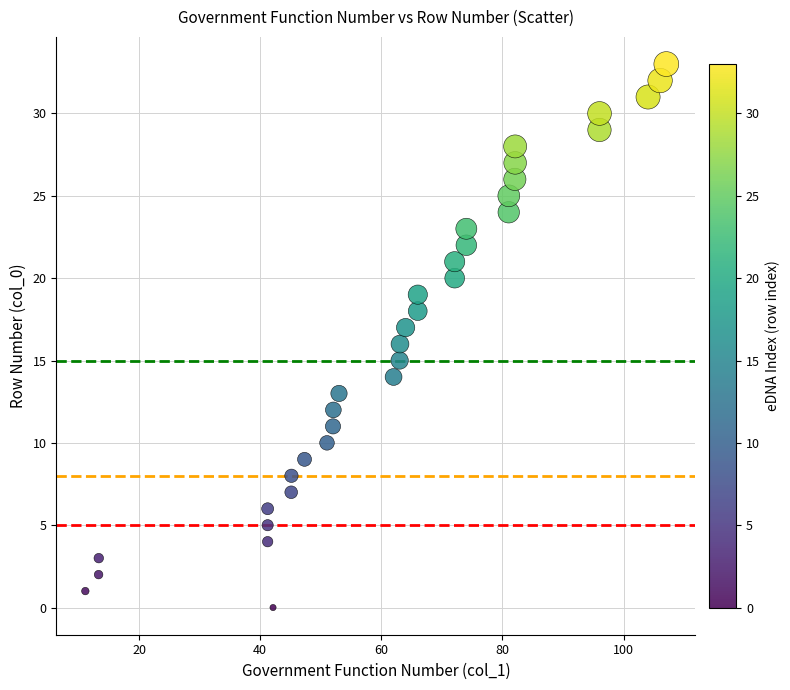

What is the range of Y values (max minus min)?

33